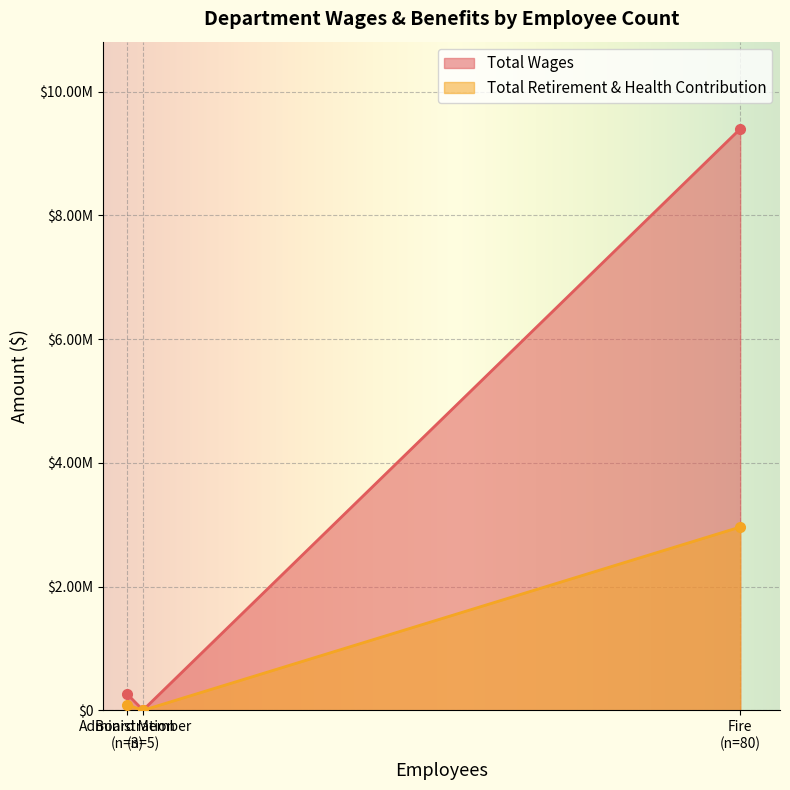

What is the total value across all series at Board Member?

2580